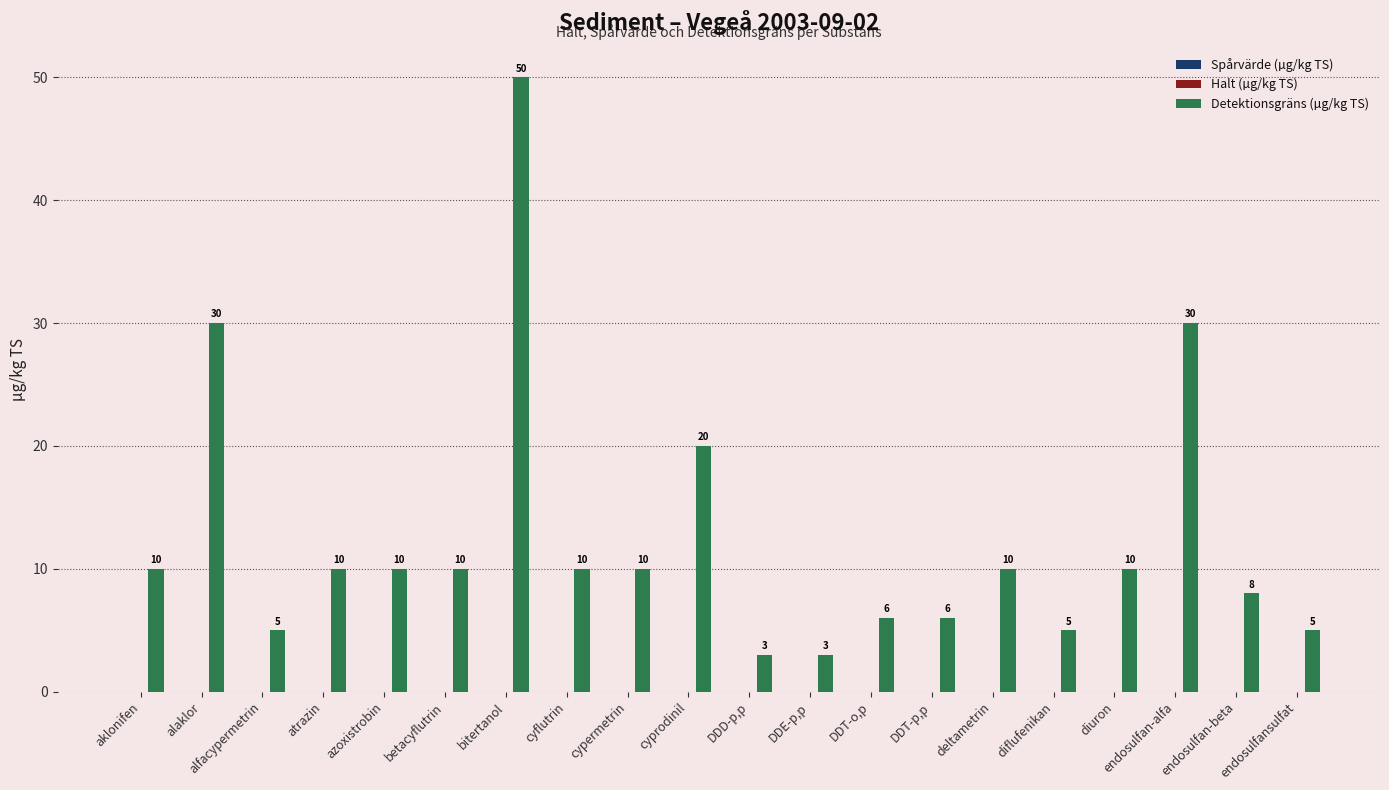

What is the approximate value at DDT-o,p?

6